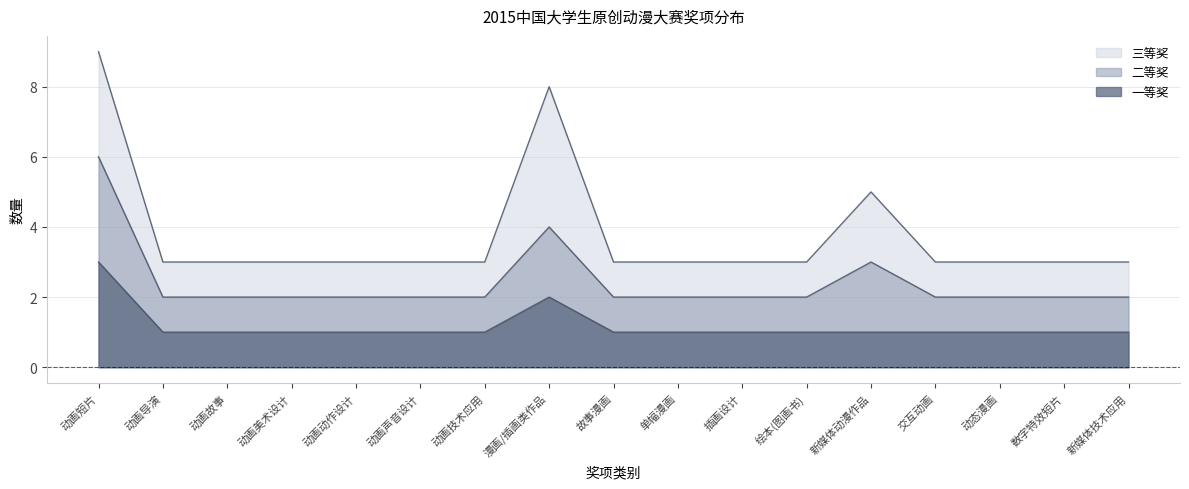

Reading left to right, extract all data points from this chart.

一等奖: 动画短片=3	动画导演=1	动画故事=1	动画美术设计=1	动画动作设计=1	动画声音设计=1	动画技术应用=1	漫画/插画类作品=2	故事漫画=1	单幅漫画=1	插画设计=1	绘本(图画书)=1	新媒体动漫作品=1	交互动画=1	动态漫画=1	数字特效短片=1	新媒体技术应用=1
二等奖: 动画短片=6	动画导演=2	动画故事=2	动画美术设计=2	动画动作设计=2	动画声音设计=2	动画技术应用=2	漫画/插画类作品=4	故事漫画=2	单幅漫画=2	插画设计=2	绘本(图画书)=2	新媒体动漫作品=3	交互动画=2	动态漫画=2	数字特效短片=2	新媒体技术应用=2
三等奖: 动画短片=9	动画导演=3	动画故事=3	动画美术设计=3	动画动作设计=3	动画声音设计=3	动画技术应用=3	漫画/插画类作品=8	故事漫画=3	单幅漫画=3	插画设计=3	绘本(图画书)=3	新媒体动漫作品=5	交互动画=3	动态漫画=3	数字特效短片=3	新媒体技术应用=3